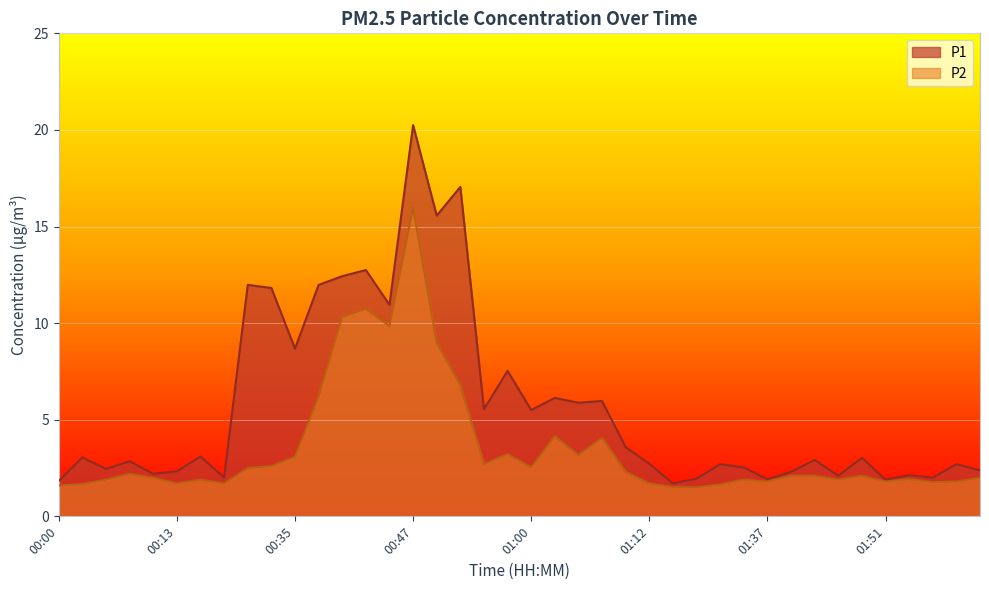

Reading left to right, extract all data points from this chart.

P1: 1.8	3.0	2.5	2.9	2.2	2.3	3.1	2.0	12.0	11.8	8.7	12.0	12.4	12.8	10.9	20.2	15.6	17.1	5.5	7.5	5.5	6.1	5.9	6.0	3.6	2.7	1.7	1.9	2.7	2.5	1.9	2.3	2.9	2.1	3.0	1.9	2.1	2.0	2.7	2.4
P2: 1.6	1.7	1.9	2.2	2.0	1.7	1.9	1.7	2.5	2.6	3.1	6.2	10.3	10.8	9.8	16.0	9.0	6.8	2.7	3.2	2.5	4.2	3.2	4.0	2.3	1.7	1.5	1.5	1.6	1.9	1.8	2.1	2.1	1.9	2.1	1.8	1.9	1.8	1.8	2.0